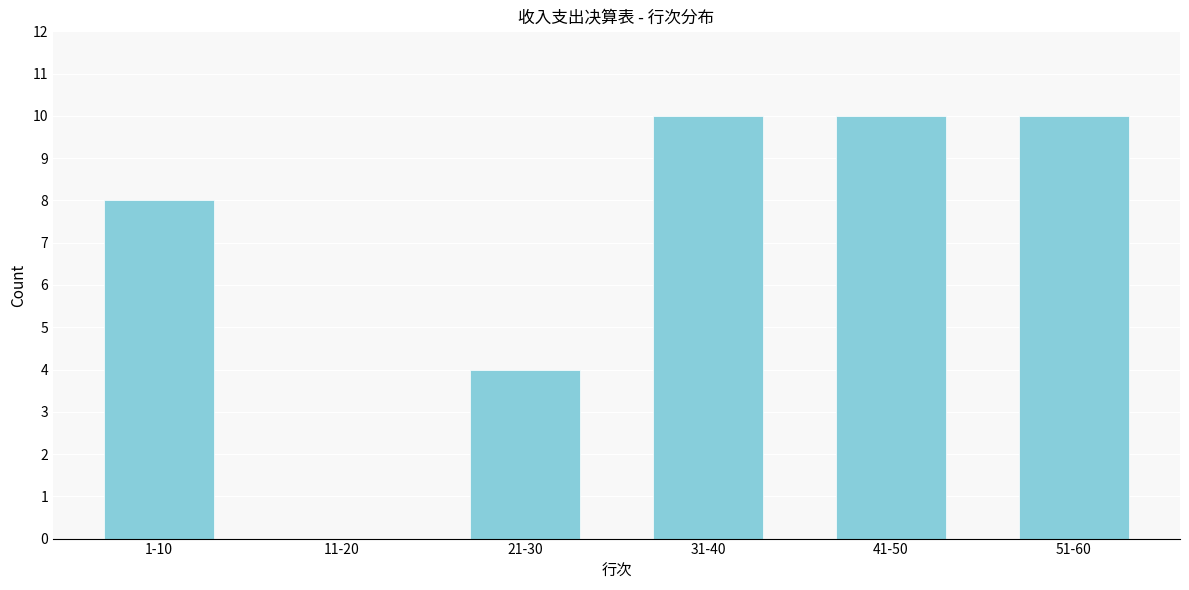

Reading left to right, what are all the values shown in this chart?

1-10=8	11-20=0	21-30=4	31-40=10	41-50=10	51-60=10